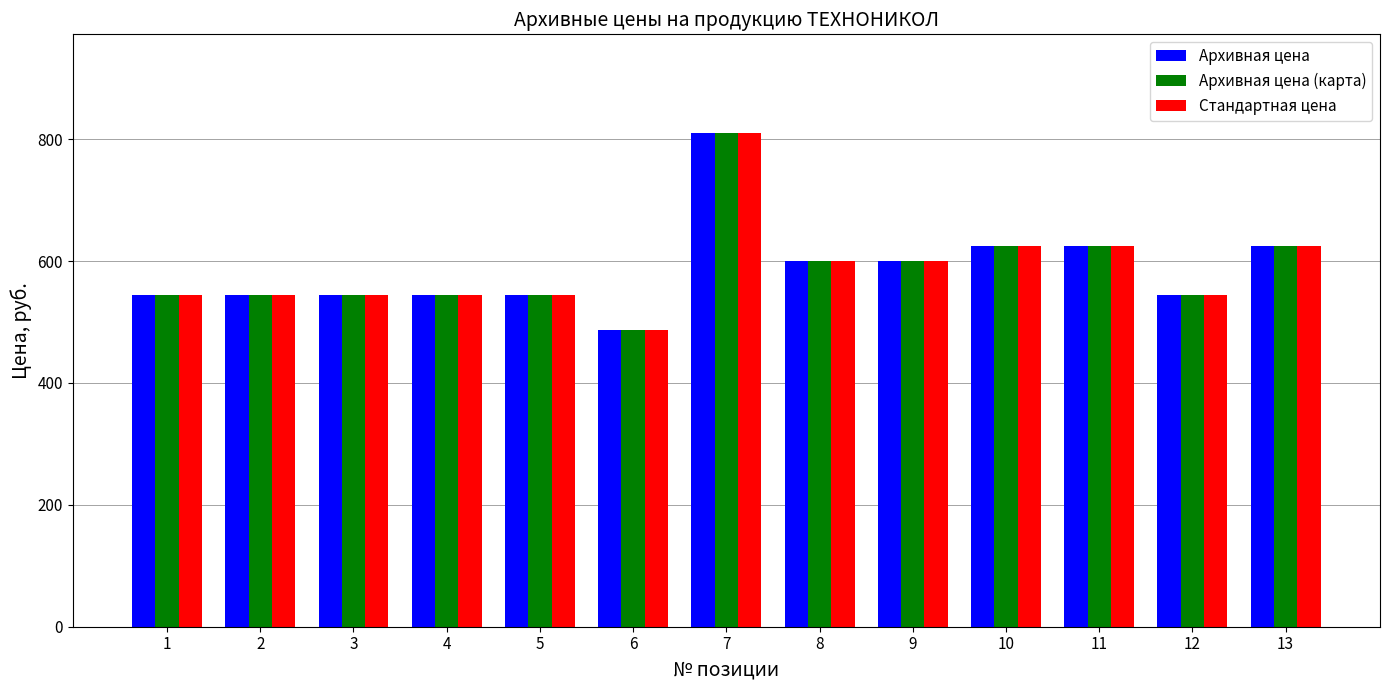

What is the value of the Архивная цена bar at the 8th from the left?

600